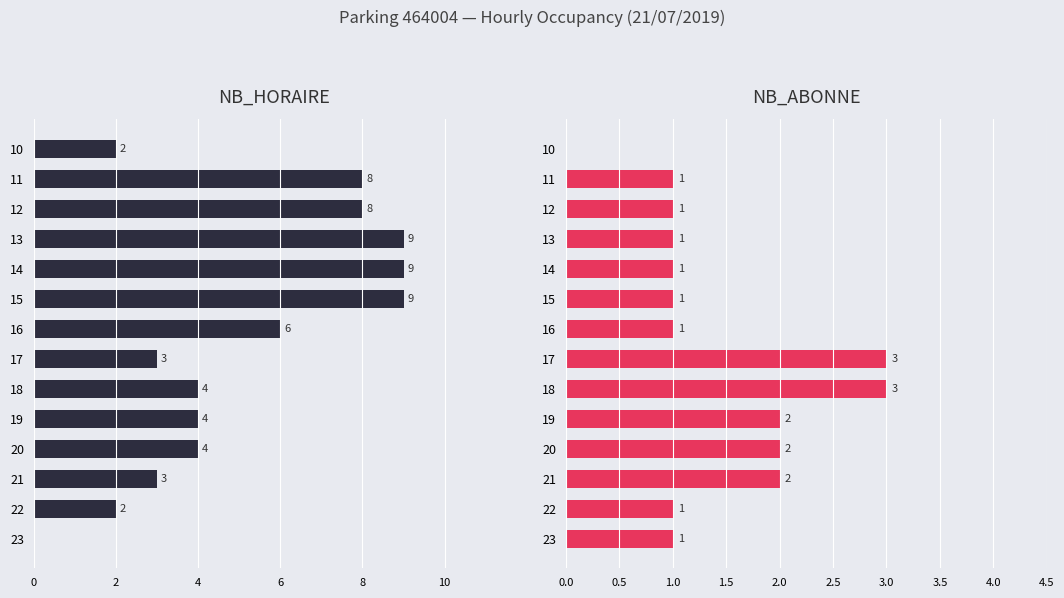

How many data points in NB_HORAIRE are less than 4?

5